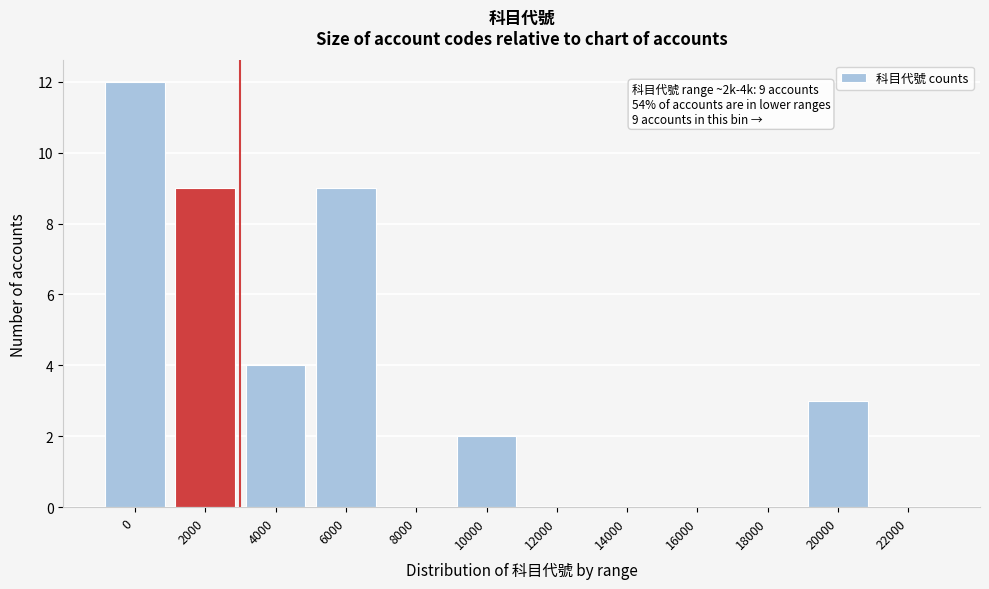

Reading right to left, what are all the values shown in this chart?

22000=0	20000=3	18000=0	16000=0	14000=0	12000=0	10000=2	8000=0	6000=9	4000=4	2000=9	0=12